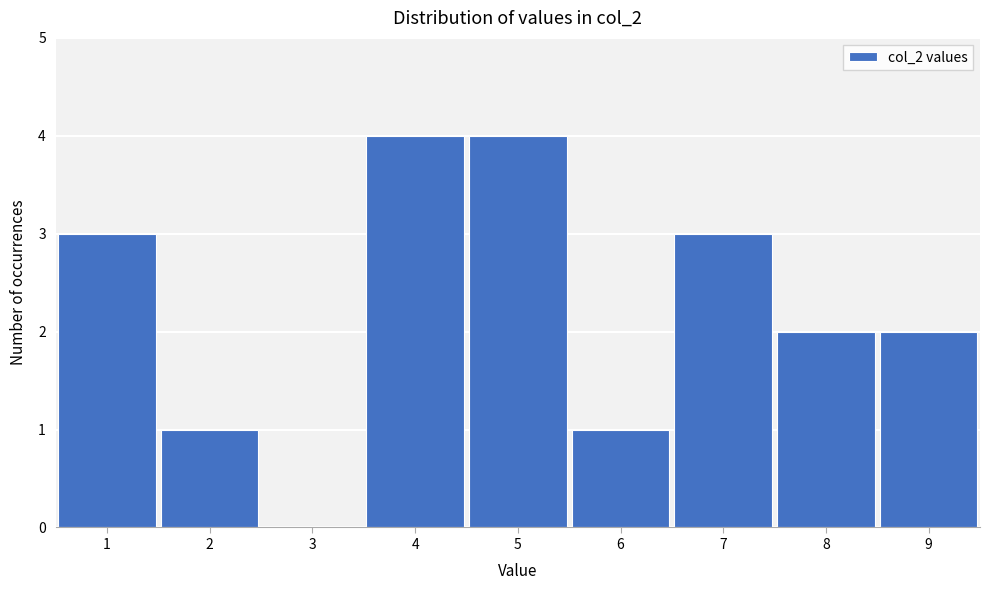

Reading left to right, transcribe this chart: for each bar, give the range it covers on the x-axis and its height. The values are not printed on the chart, so give them approximately, as read against the axis.

0.5 to 1.5: 3
1.5 to 2.5: 1
2.5 to 3.5: 0
3.5 to 4.5: 4
4.5 to 5.5: 4
5.5 to 6.5: 1
6.5 to 7.5: 3
7.5 to 8.5: 2
8.5 to 9.5: 2